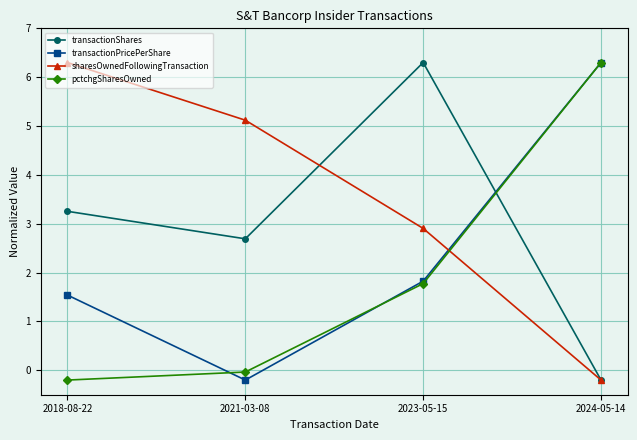

Where do transactionShares and sharesOwnedFollowingTransaction first cross each other?

2021-03-08 and 2023-05-15